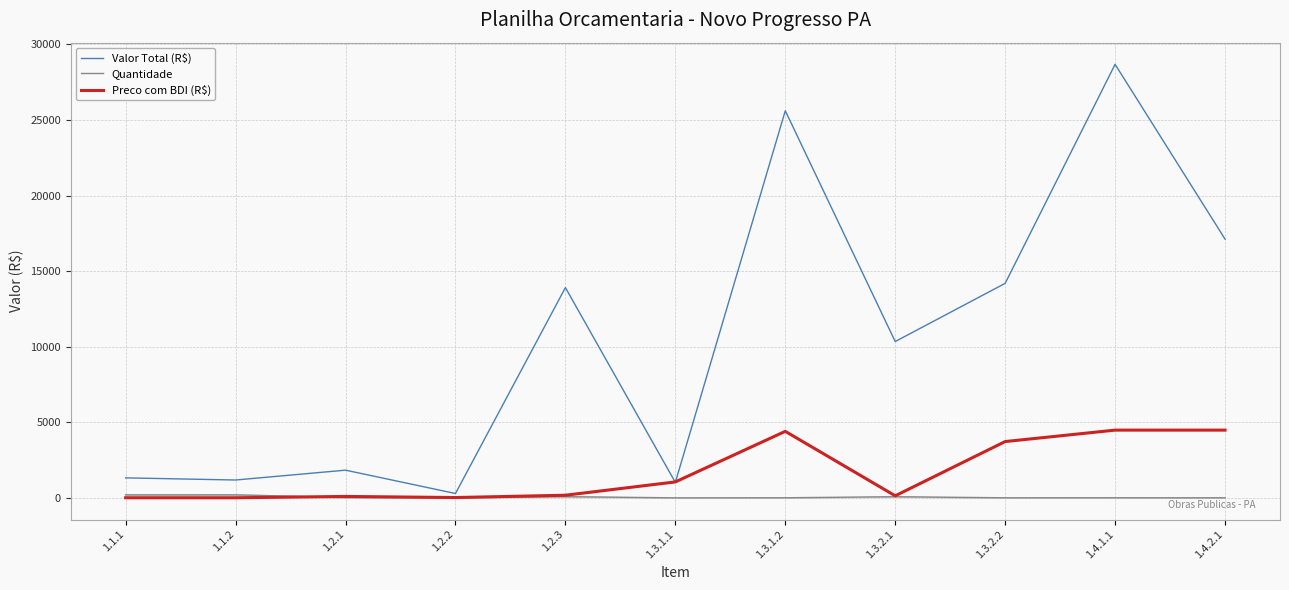

Is the value of Quantidade at 1.3.1.2 greater than the value of Valor Total (R$) at 1.2.3?

No